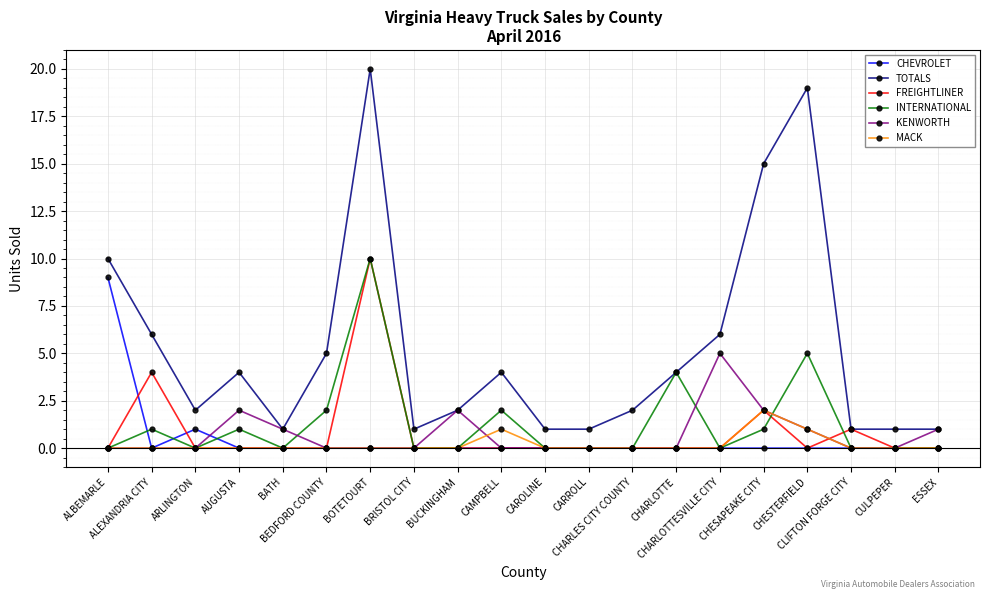

How many lines are shown in the chart?

6